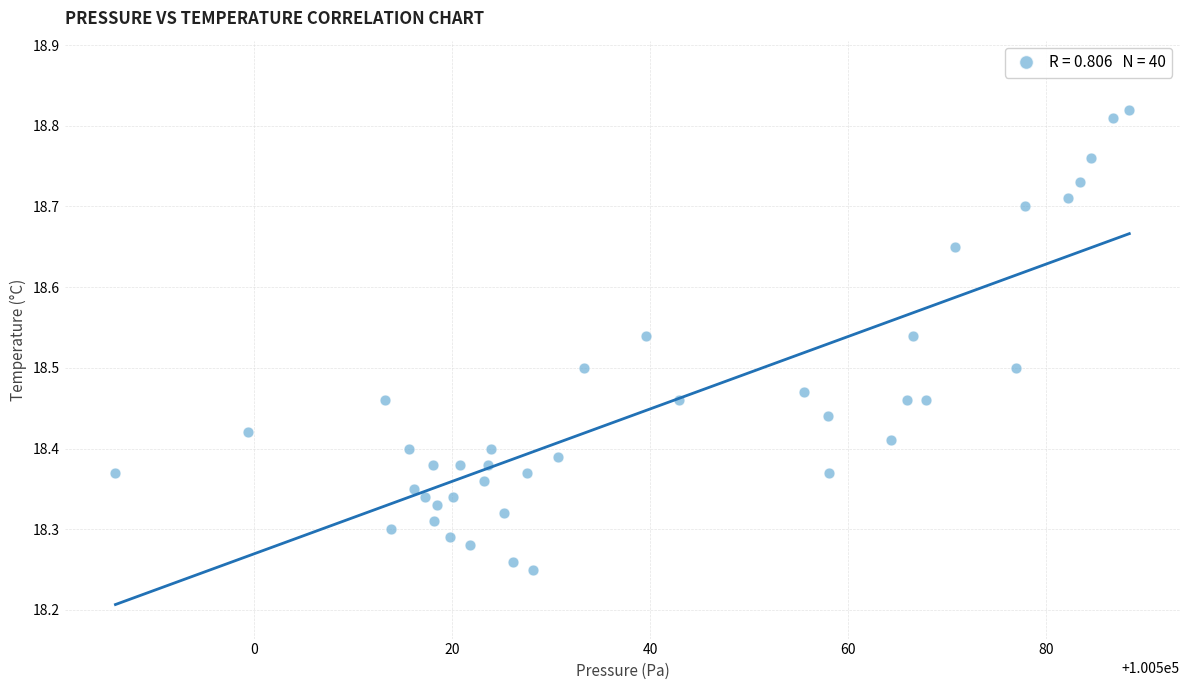

What is the range of Y values (max minus min)?

0.6